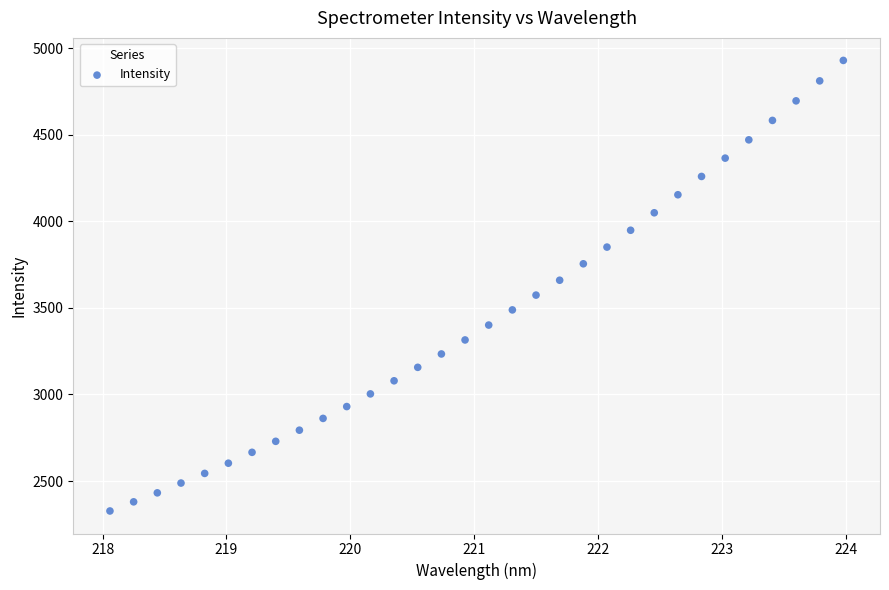

What is the range of Y values (max minus min)?

2601.5